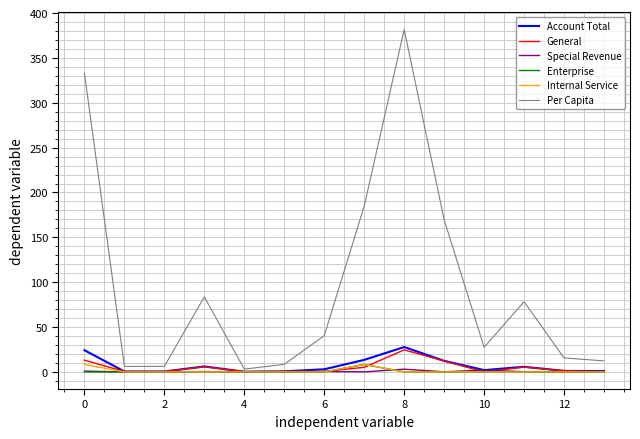

What is the greatest value displayed?

381.7